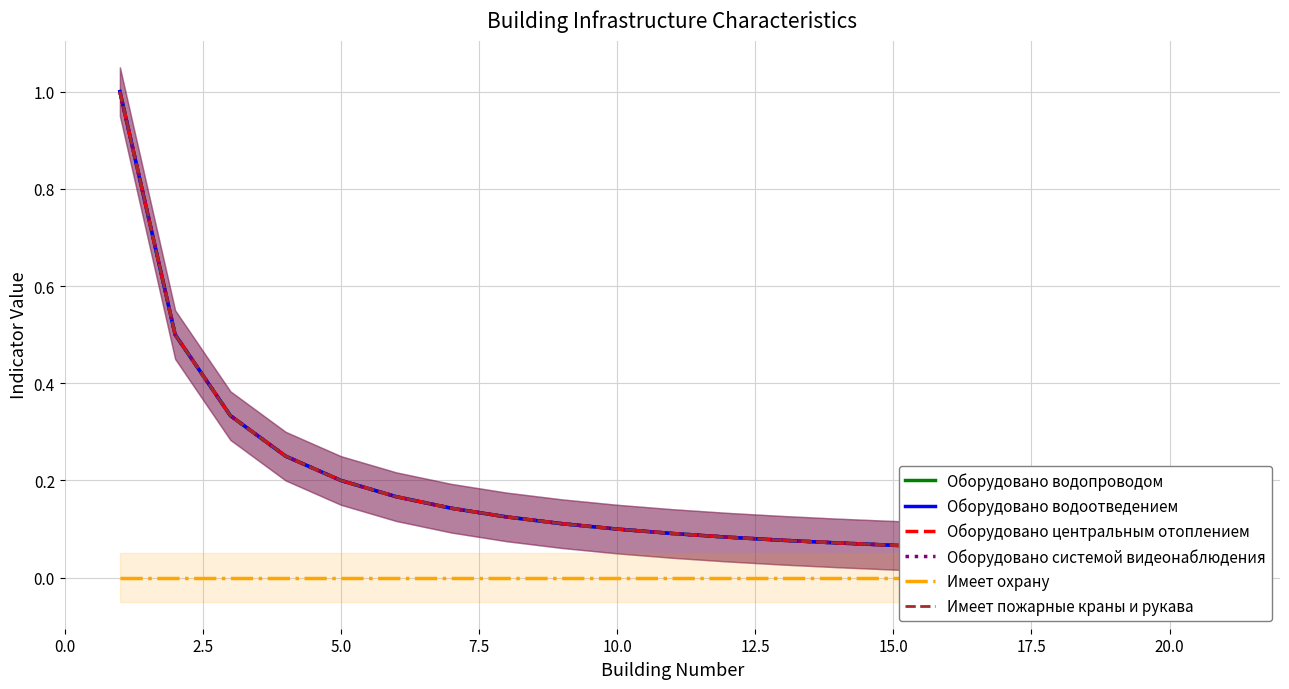

True or false: Оборудовано центральным отоплением has more than 1 points higher than both neighbors.

False